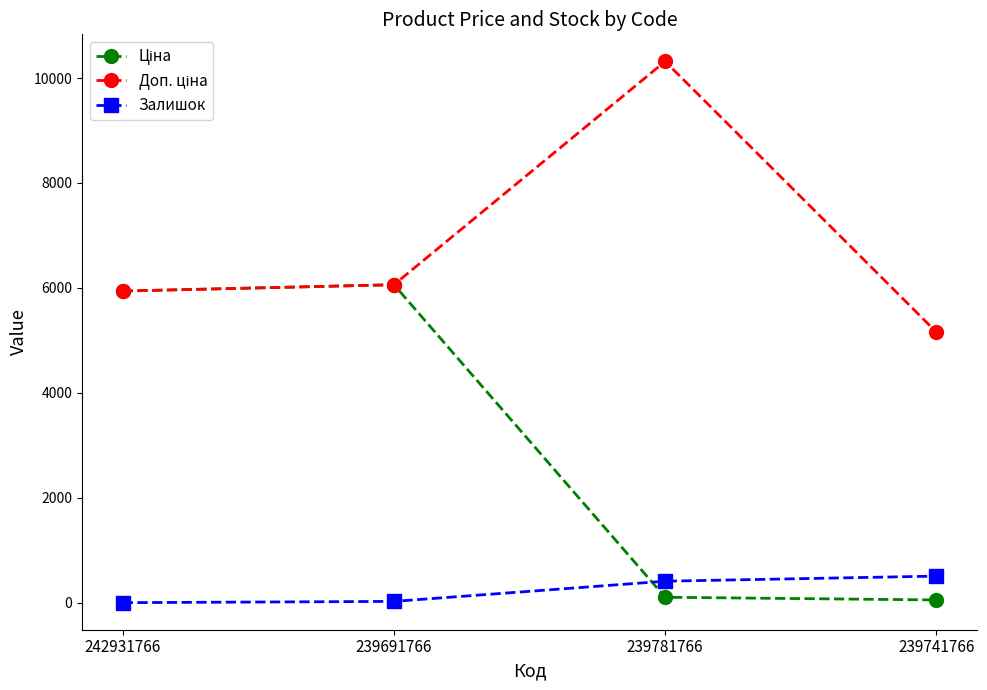

What is the difference between the highest and lowest values at 242931766?

5939.1